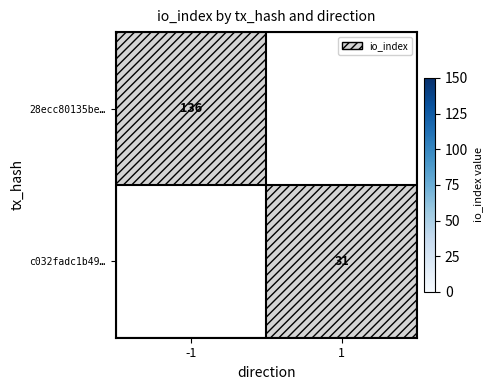

The c032fadc1b49… series shows 43 at 1. True or false?

False